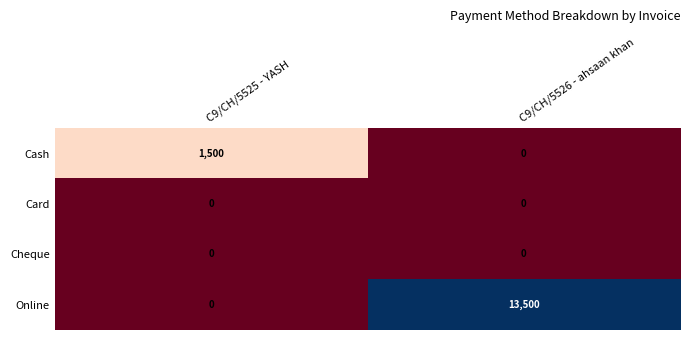

What is the difference between the Cash values at C9/CH/5526 - ahsaan khan and C9/CH/5525 - YASH?

1500